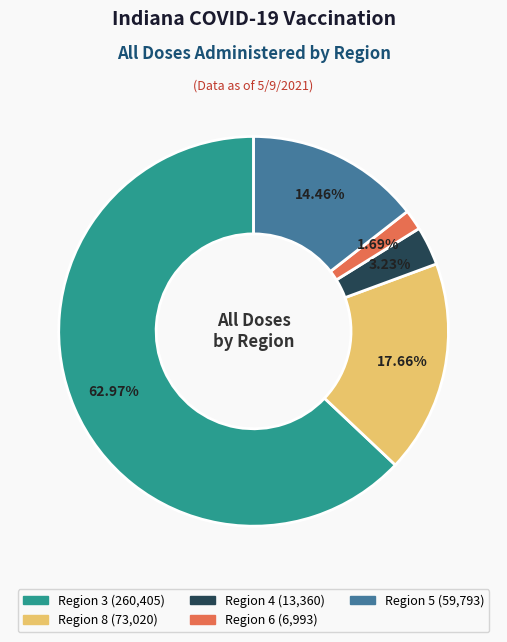

Which slice is the largest?

Region 3